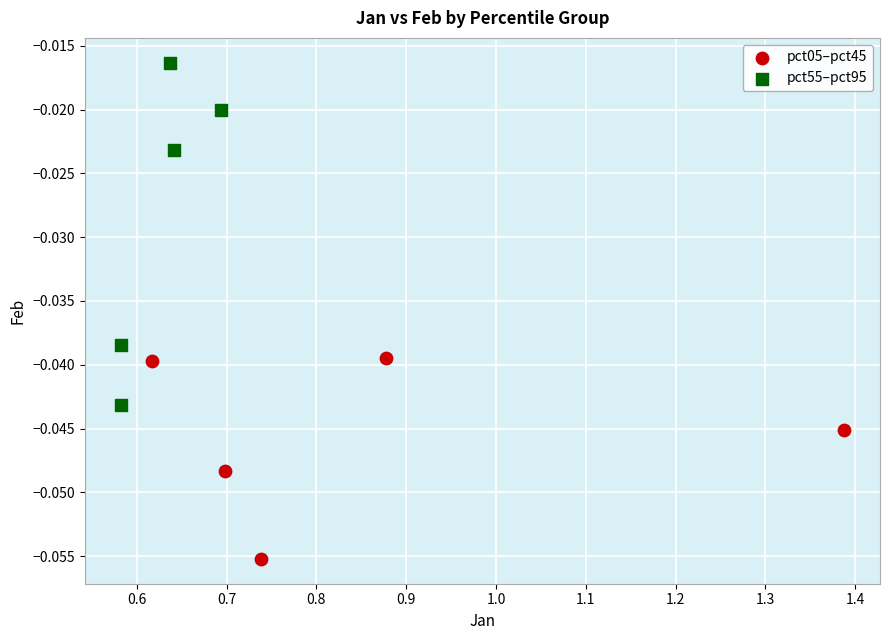

Which series has the widest spread of Y values?

pct55–pct95